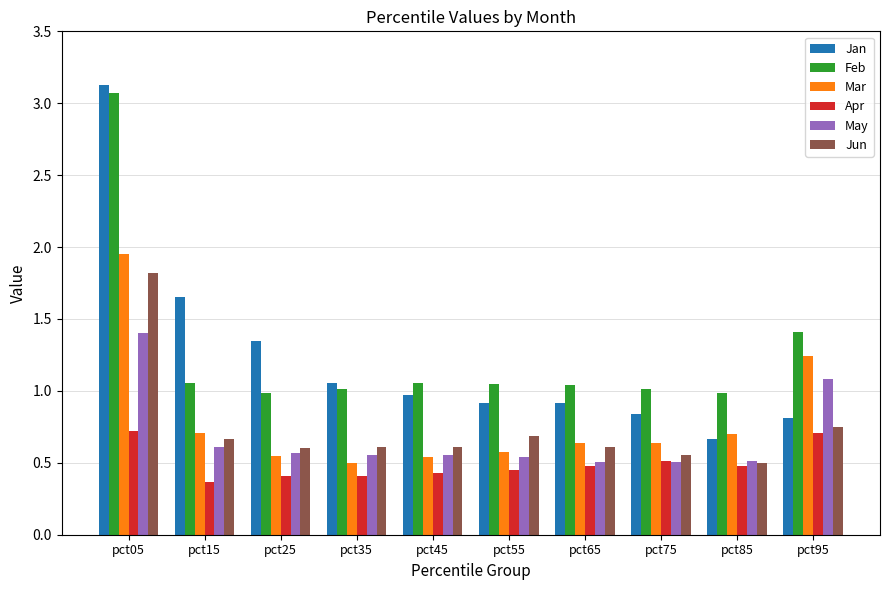

At pct95, list the series in order from largest to smallest.

Feb, Mar, May, Jan, Jun, Apr